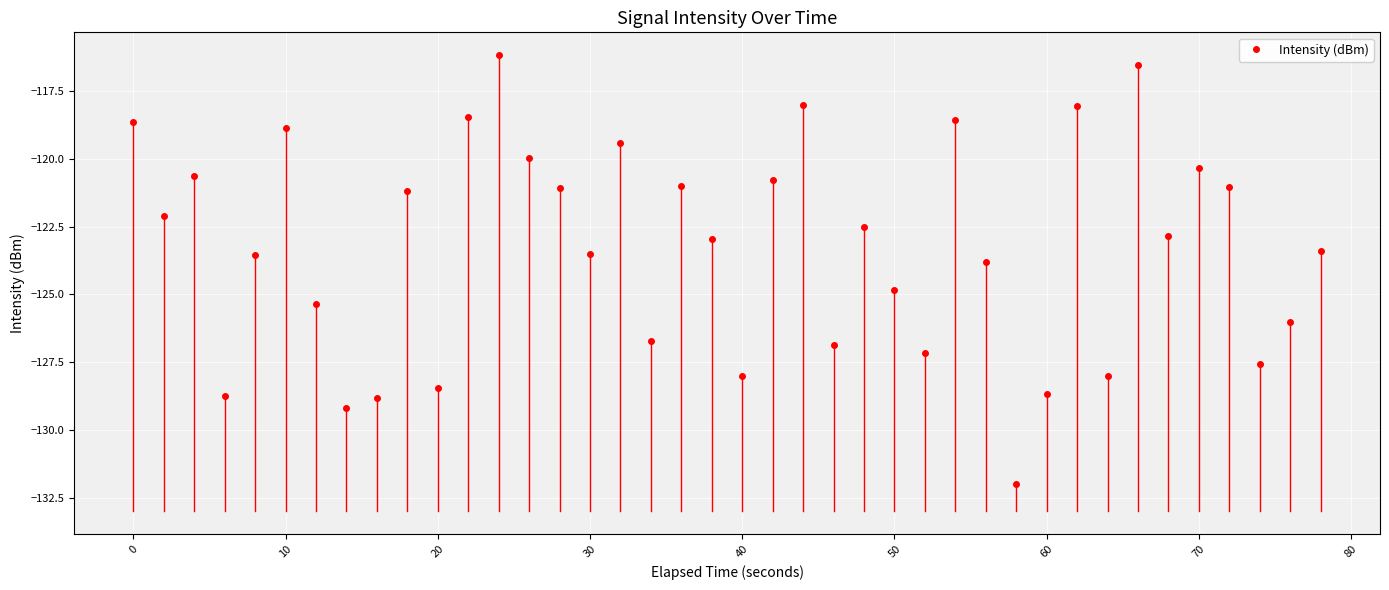

What is the maximum value shown in the chart?

-116.2